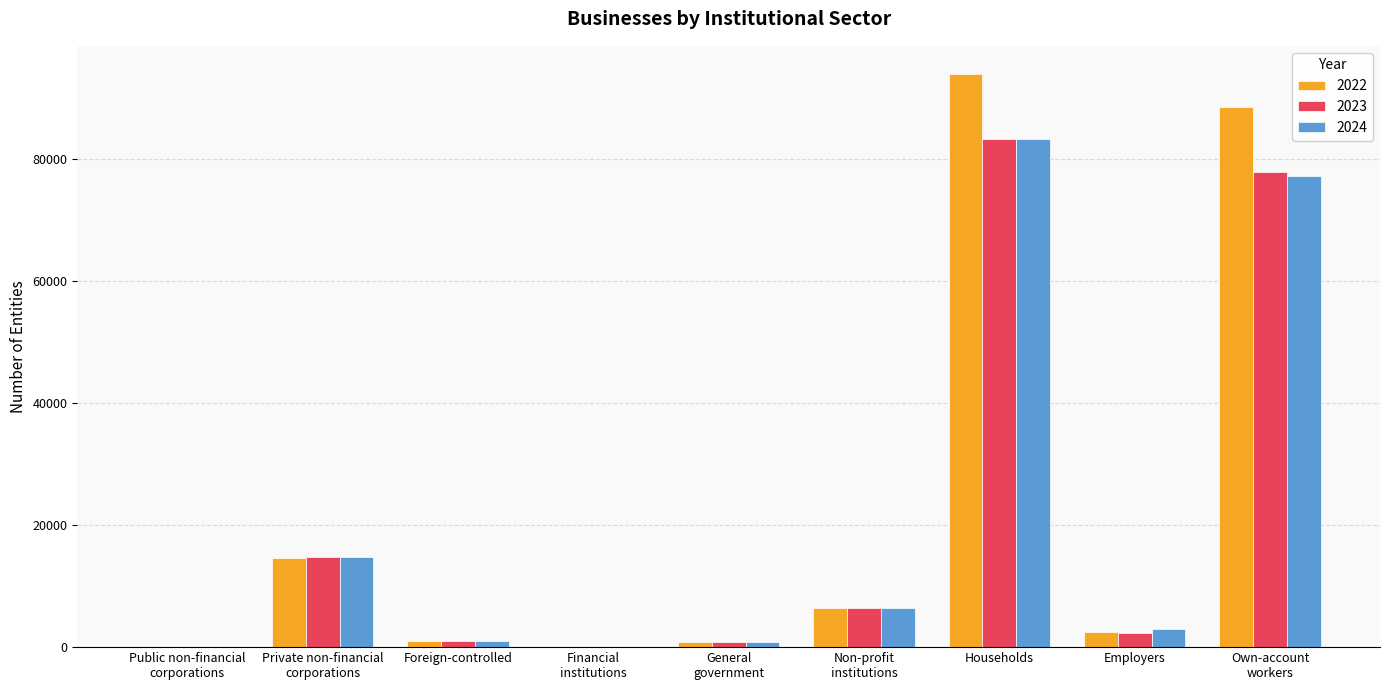

What are all the series names shown in the legend?

2022, 2023, 2024